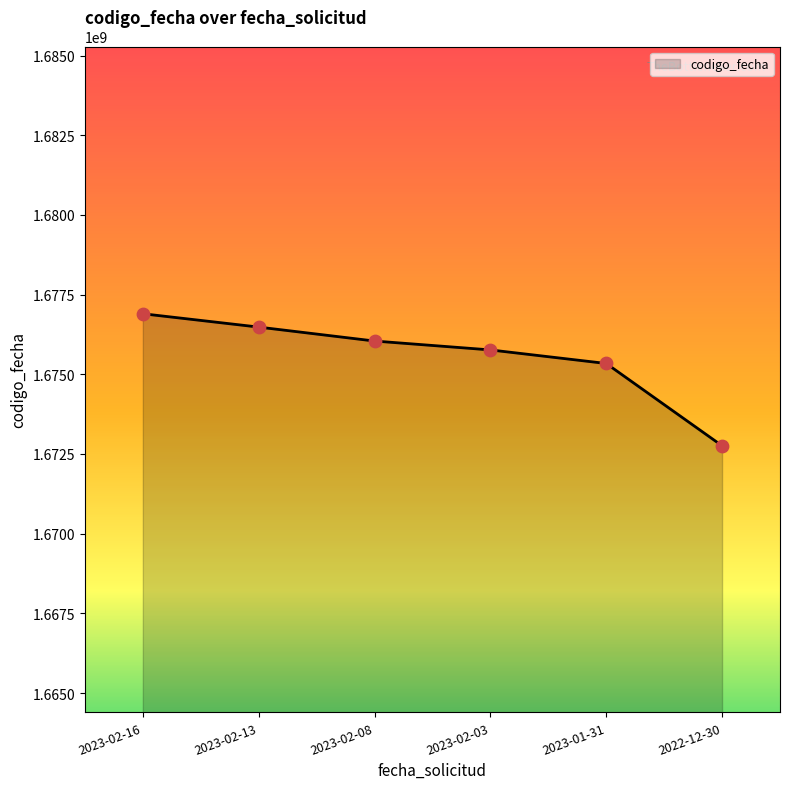

What is the change in value from 2023-02-13 to 2023-01-31?

-1141882